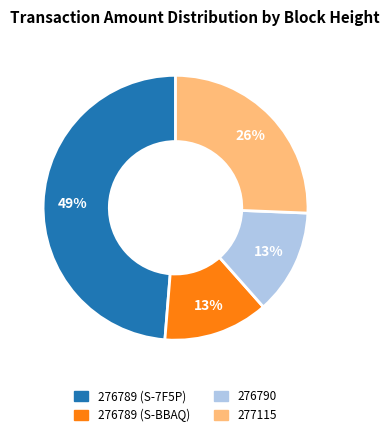

Approximately how many times larger is the value at 277115 compared to 276789 (S-BBAQ)?

2.0